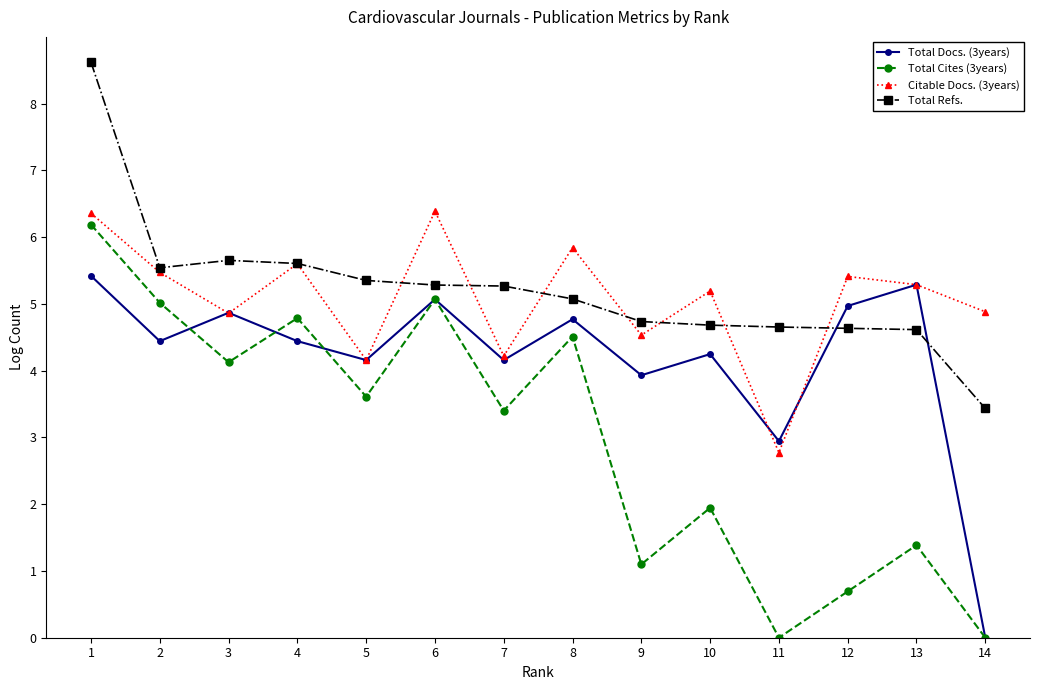

What is the maximum value for Total Refs.?

8.6